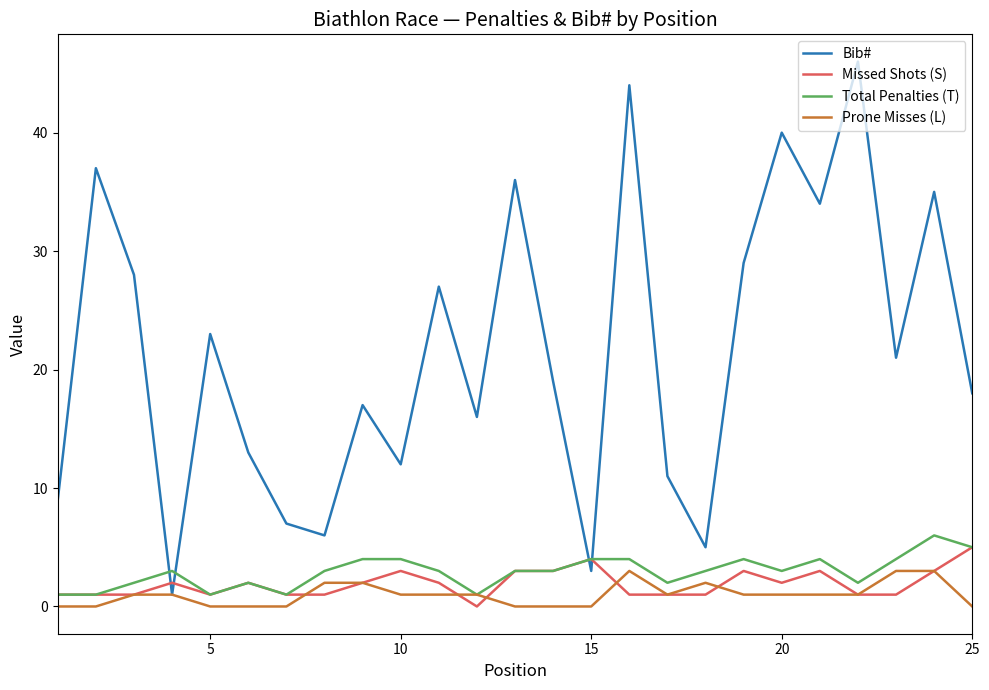

Which series has the largest total across all categories?

Bib#